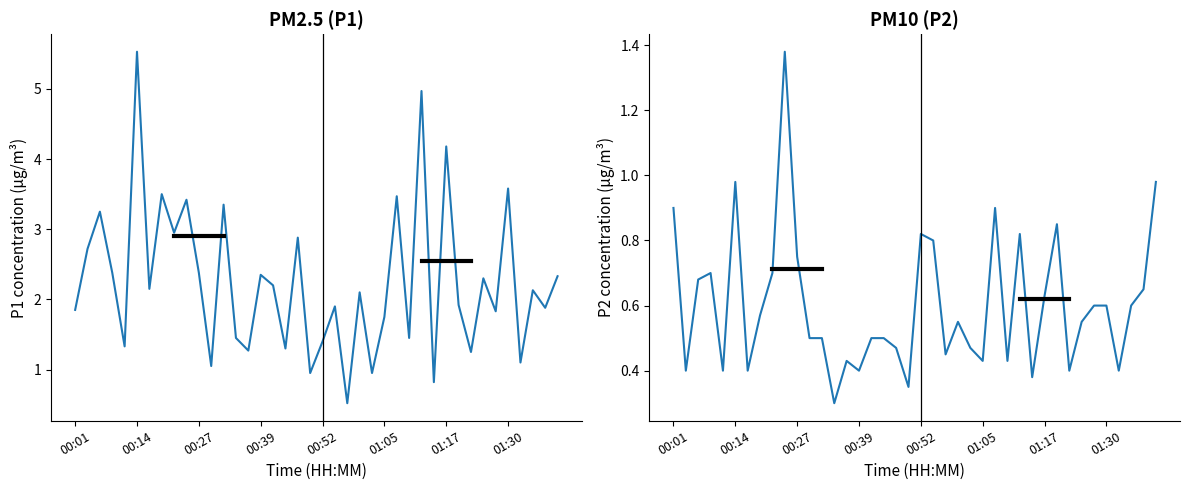

What position from the right is 21?

19